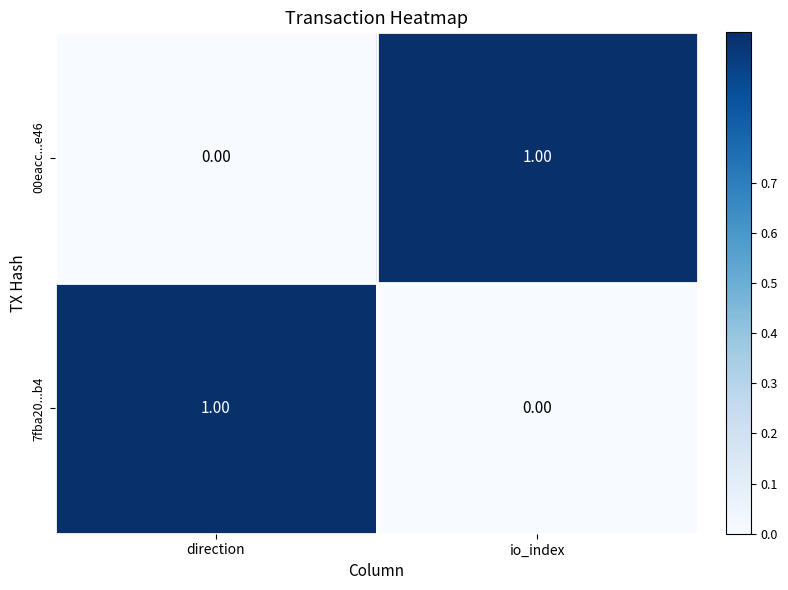

Is the value of 7fba20...b4 at io_index greater than the value of 00eacc...e46 at io_index?

No